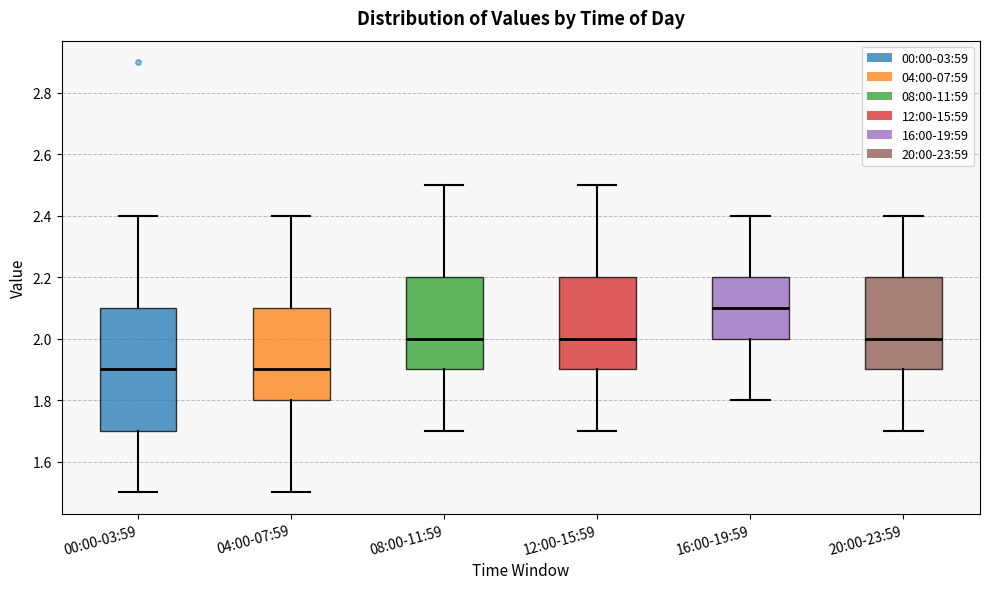

Reading left to right, transcribe this box plot: for each box, give where its median line is, the range the box spans, and where its two whiskers end, as read against the y-axis. The values are not printed on the chart, so give them approximately, as read against the axis.

00:00-03:59: median 1.9, box 1.7 to 2.1, whiskers 1.5 to 2.4
04:00-07:59: median 1.9, box 1.8 to 2.1, whiskers 1.5 to 2.4
08:00-11:59: median 2.0, box 1.9 to 2.2, whiskers 1.7 to 2.5
12:00-15:59: median 2.0, box 1.9 to 2.2, whiskers 1.7 to 2.5
16:00-19:59: median 2.1, box 2.0 to 2.2, whiskers 1.8 to 2.4
20:00-23:59: median 2.0, box 1.9 to 2.2, whiskers 1.7 to 2.4